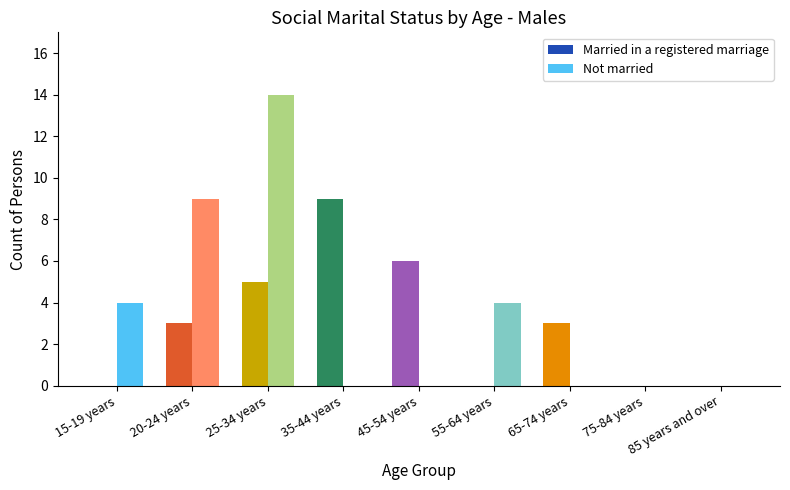

Reading left to right, transcribe all the data shown in this chart.

Married in a registered marriage: 15-19 years=0	20-24 years=3	25-34 years=5	35-44 years=9	45-54 years=6	55-64 years=0	65-74 years=3	75-84 years=0	85 years and over=0
Not married: 15-19 years=4	20-24 years=9	25-34 years=14	35-44 years=0	45-54 years=0	55-64 years=4	65-74 years=0	75-84 years=0	85 years and over=0